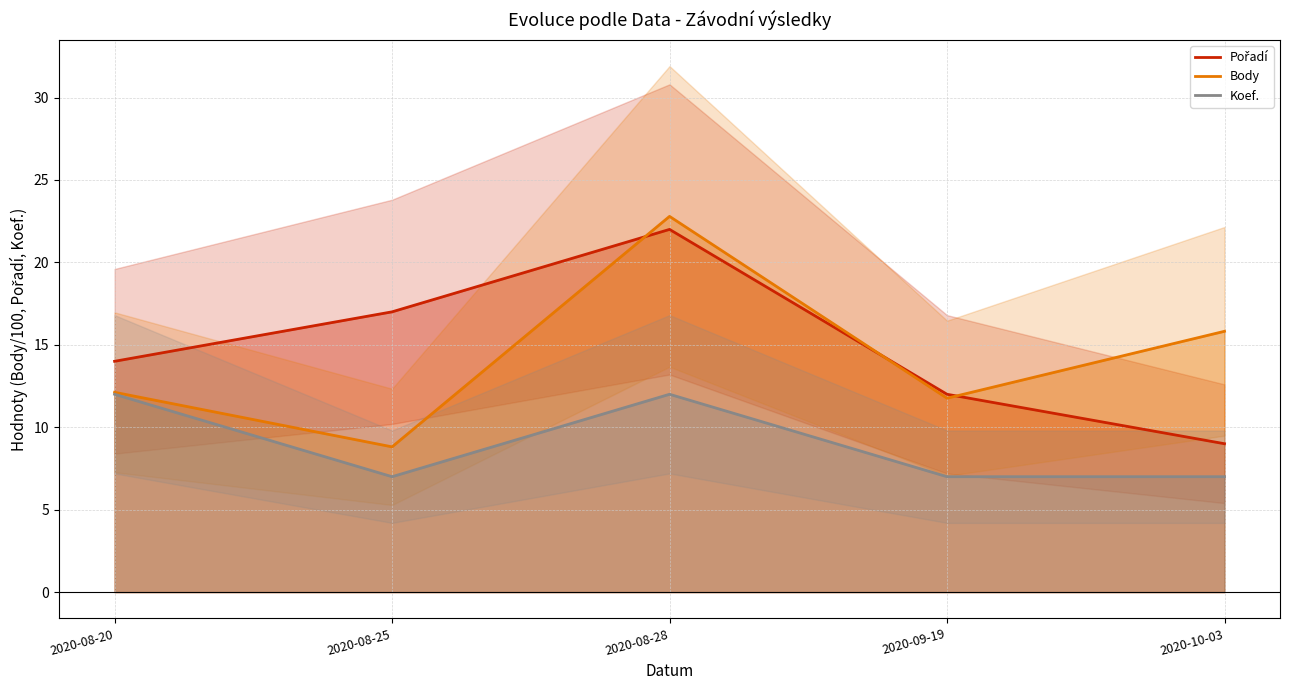

What is the spread (max minus min) of values at 2020-08-20?

2.0